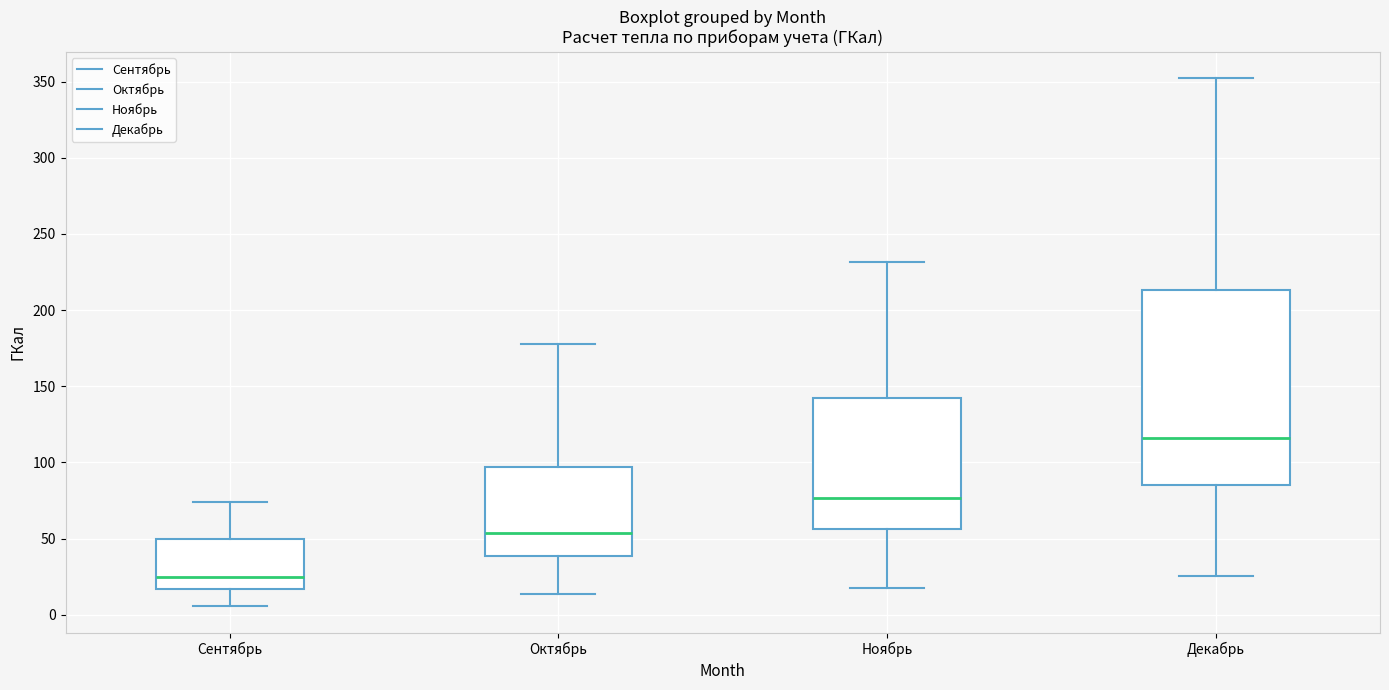

Where does the upper whisker of the box for Декабрь end on the y-axis? The values are not printed on the chart, so give them approximately, as read against the axis.

350